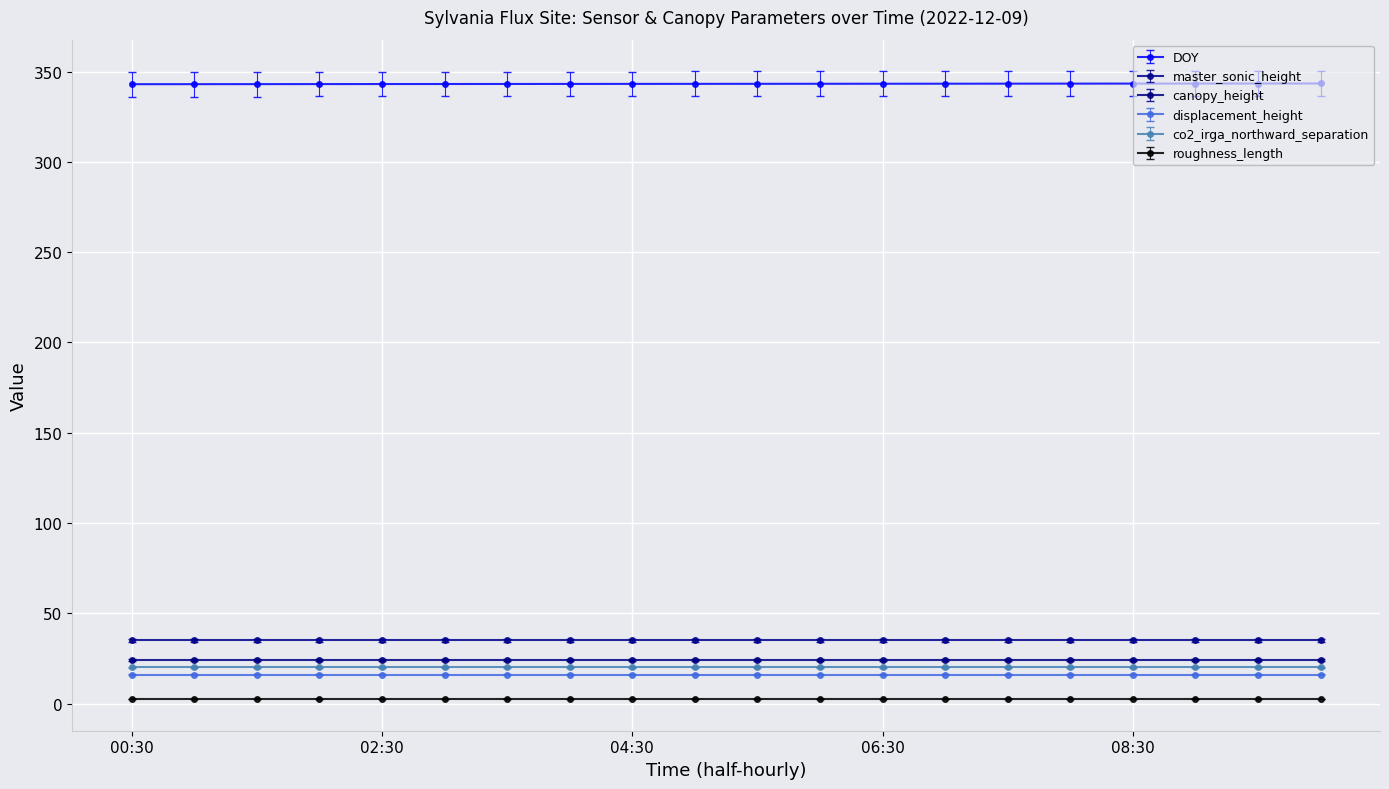

True or false: master_sonic_height and co2_irga_northward_separation cross at least once.

False